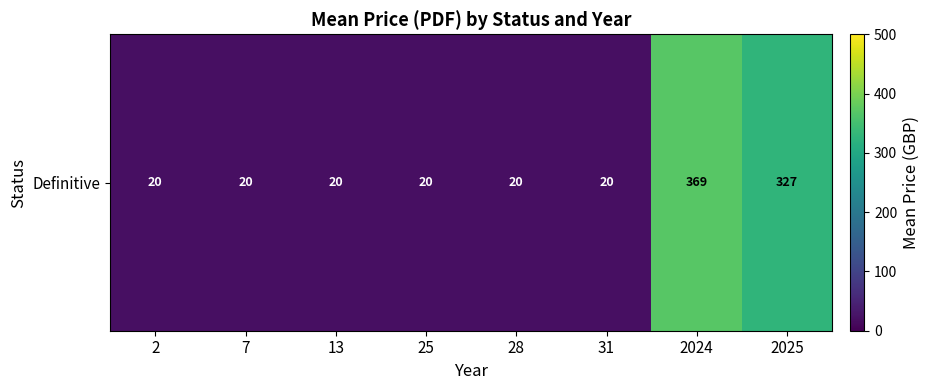

Reading left to right, list all the values displayed in this chart.

2=20.0	7=20.0	13=20.0	25=20.0	28=20.0	31=20.0	2024=369.2	2025=327.0